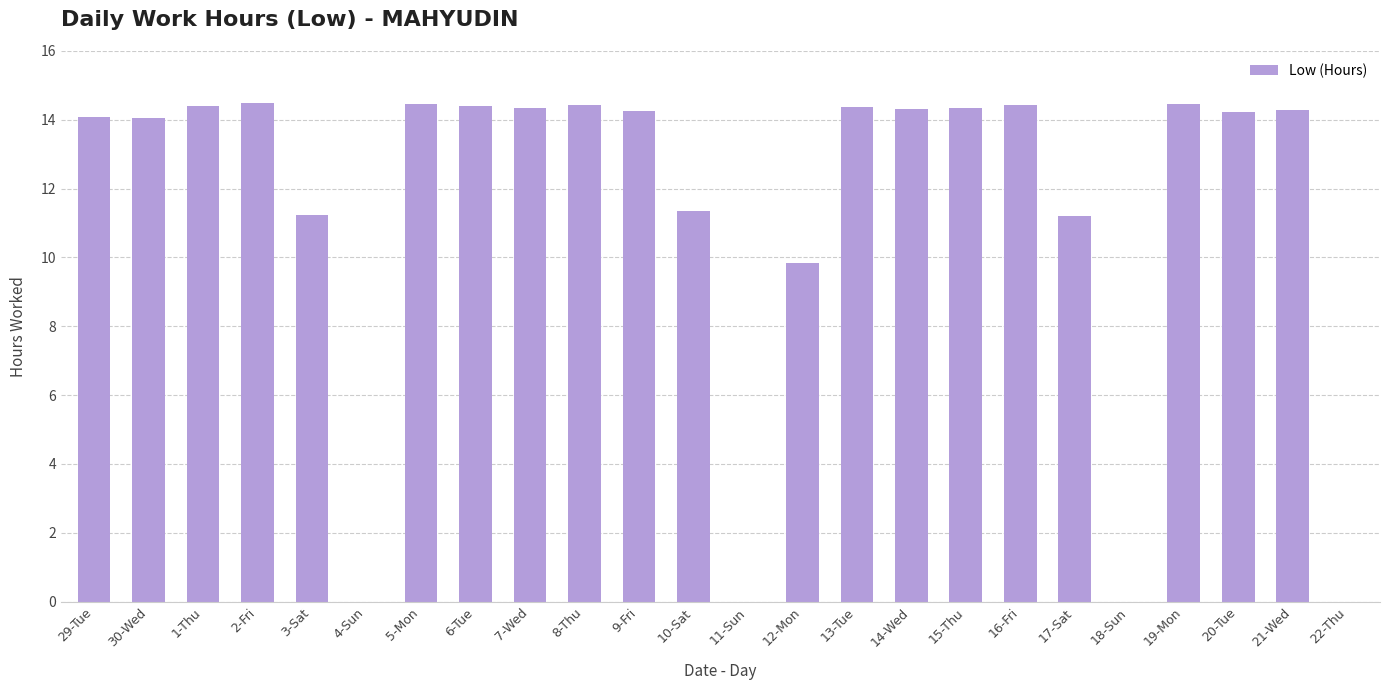

Are the bars horizontal?

No